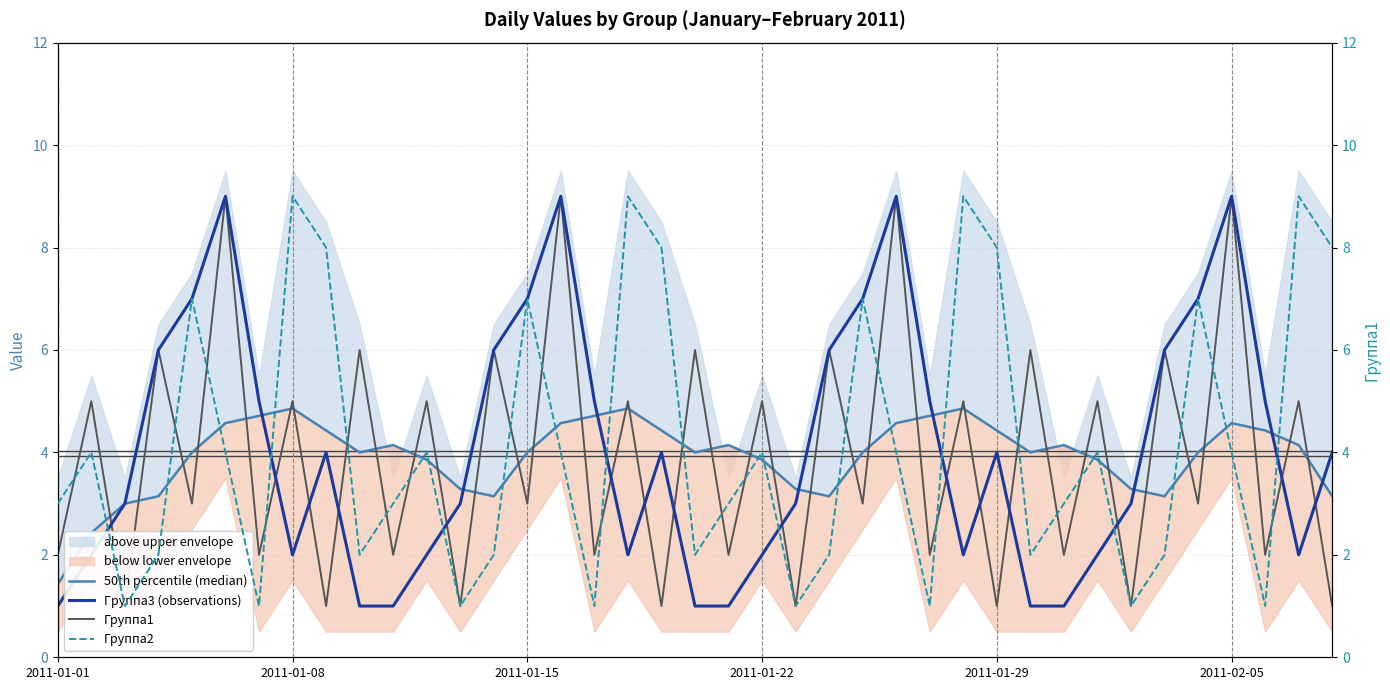

Is this an area chart (filled region under the line)?

No